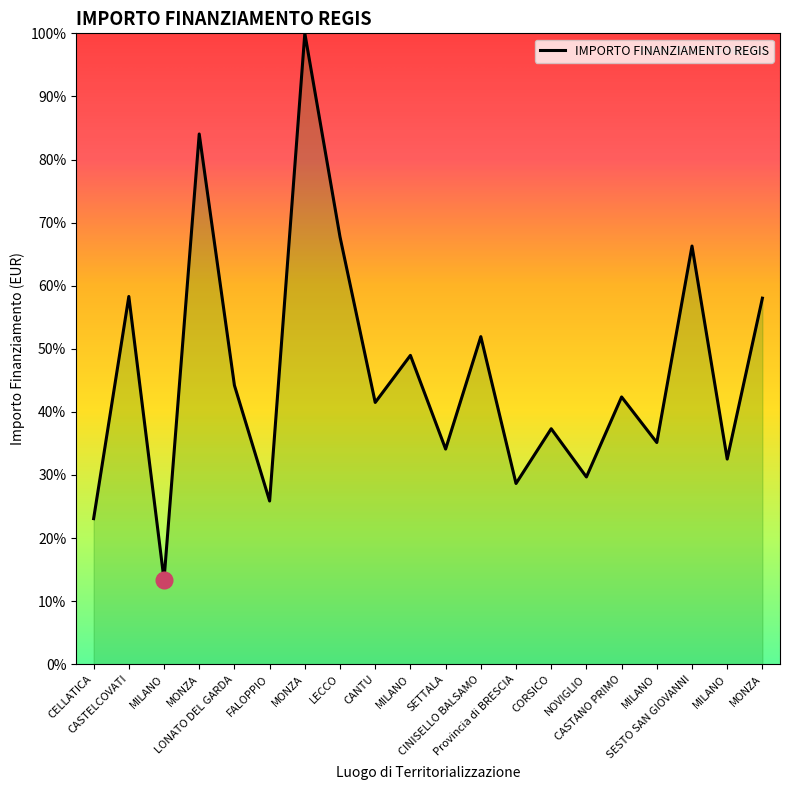

List the labels in order of value, smallest first.

MILANO, CELLATICA, FALOPPIO, Provincia di BRESCIA, NOVIGLIO, MILANO, SETTALA, MILANO, CORSICO, CANTU, CASTANO PRIMO, LONATO DEL GARDA, MILANO, CINISELLO BALSAMO, MONZA, CASTELCOVATI, SESTO SAN GIOVANNI, LECCO, MONZA, MONZA